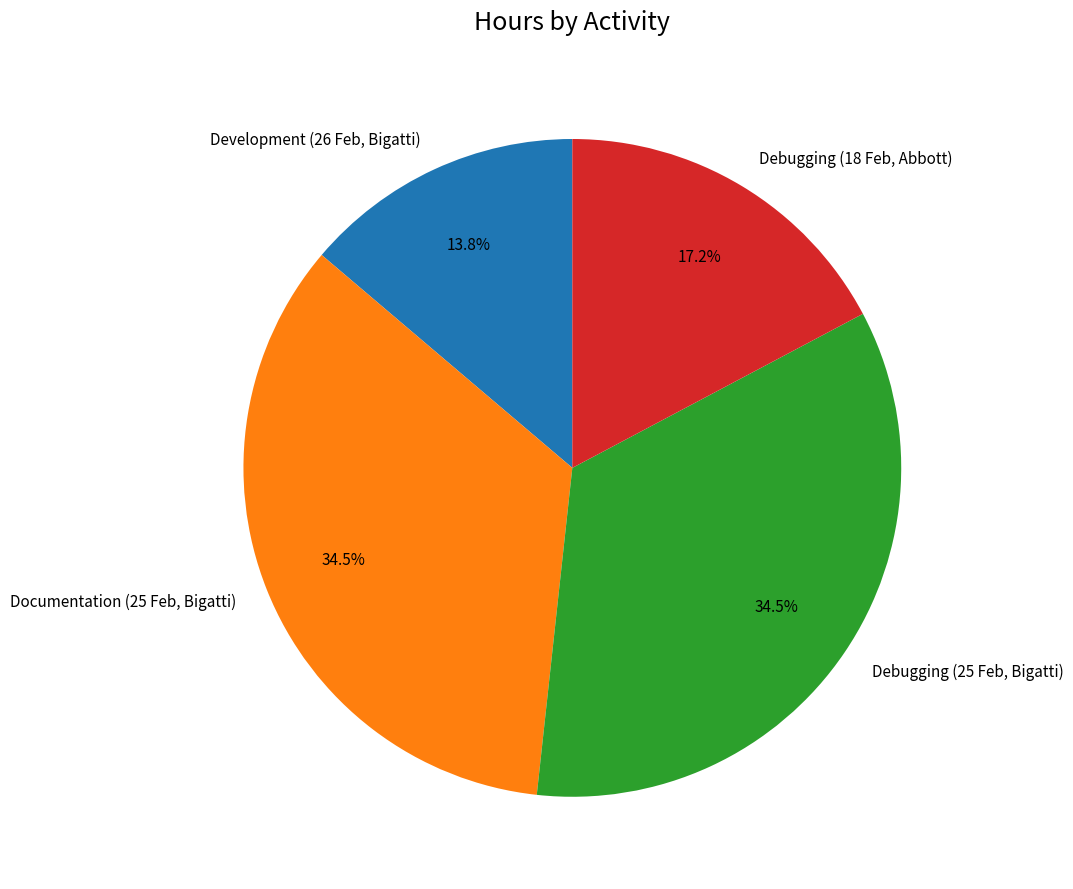

How many slices are in this pie chart?

4